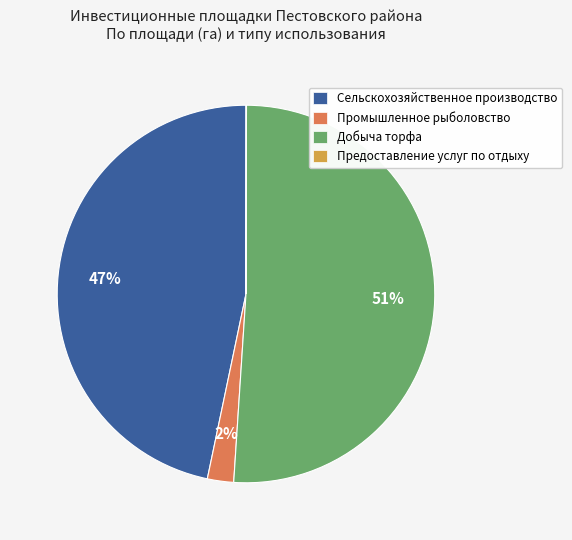

To the nearest percent, what is the combined percentage of Промышленное рыболовство and Добыча торфа?

53%